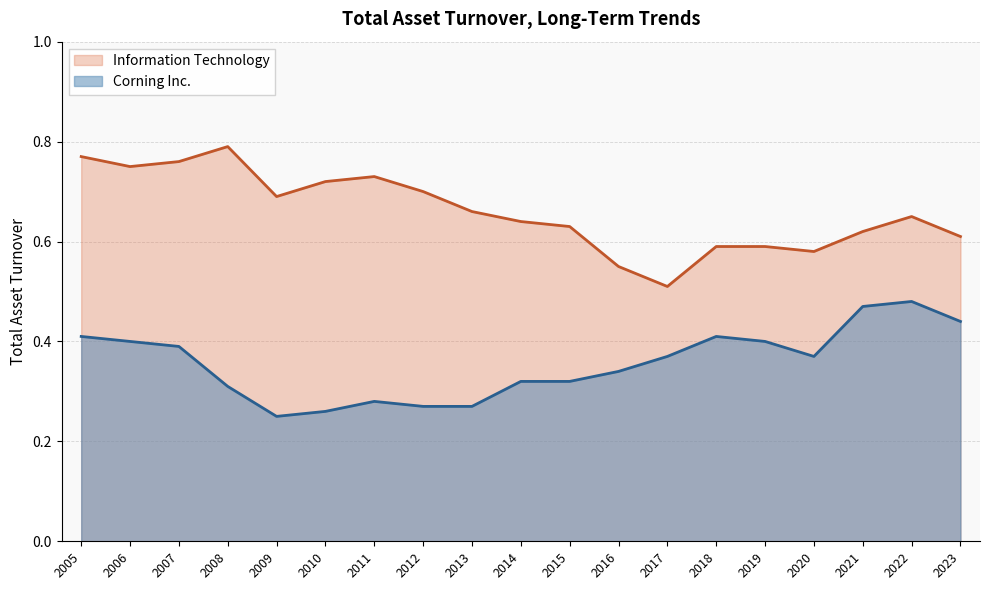

Which series has the largest total across all categories?

Information Technology